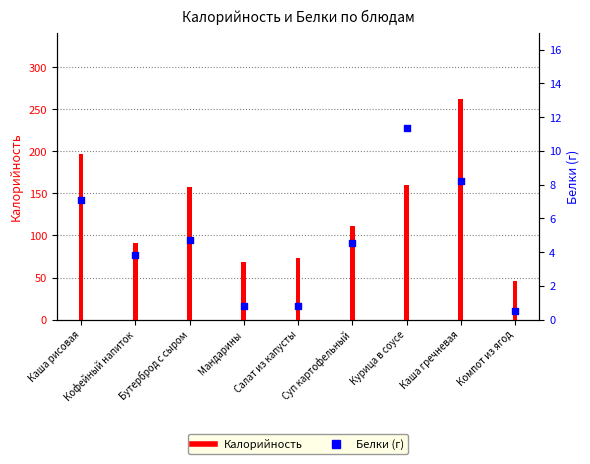

At which category is the sum across all series the highest?

Каша гречневая